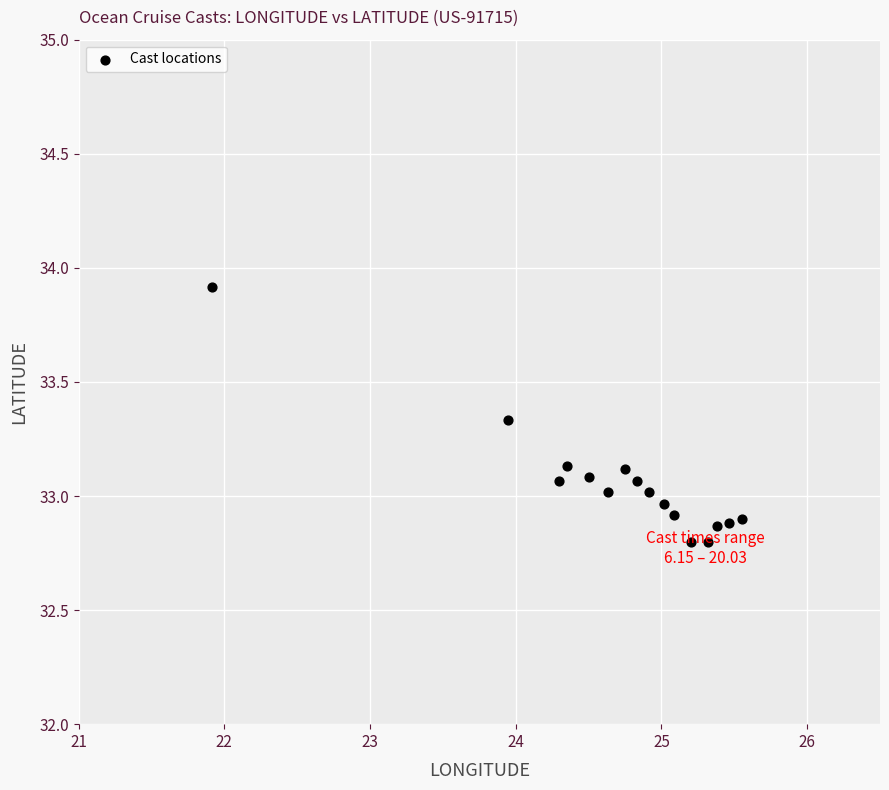

What is the range of Y values (max minus min)?

1.1